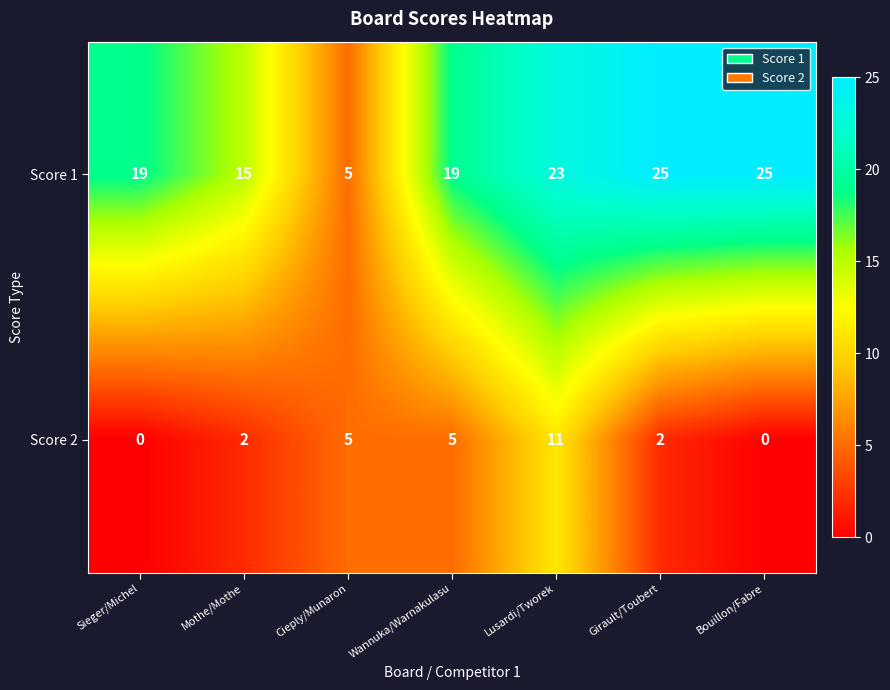

The Score 2 series shows 0 at Bouillon/Fabre. True or false?

True